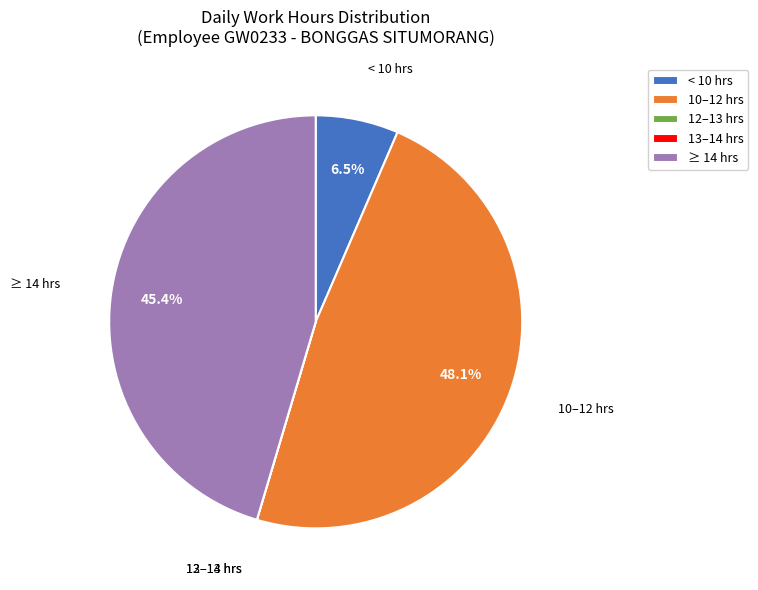

Which slice is the largest?

10–12 hrs